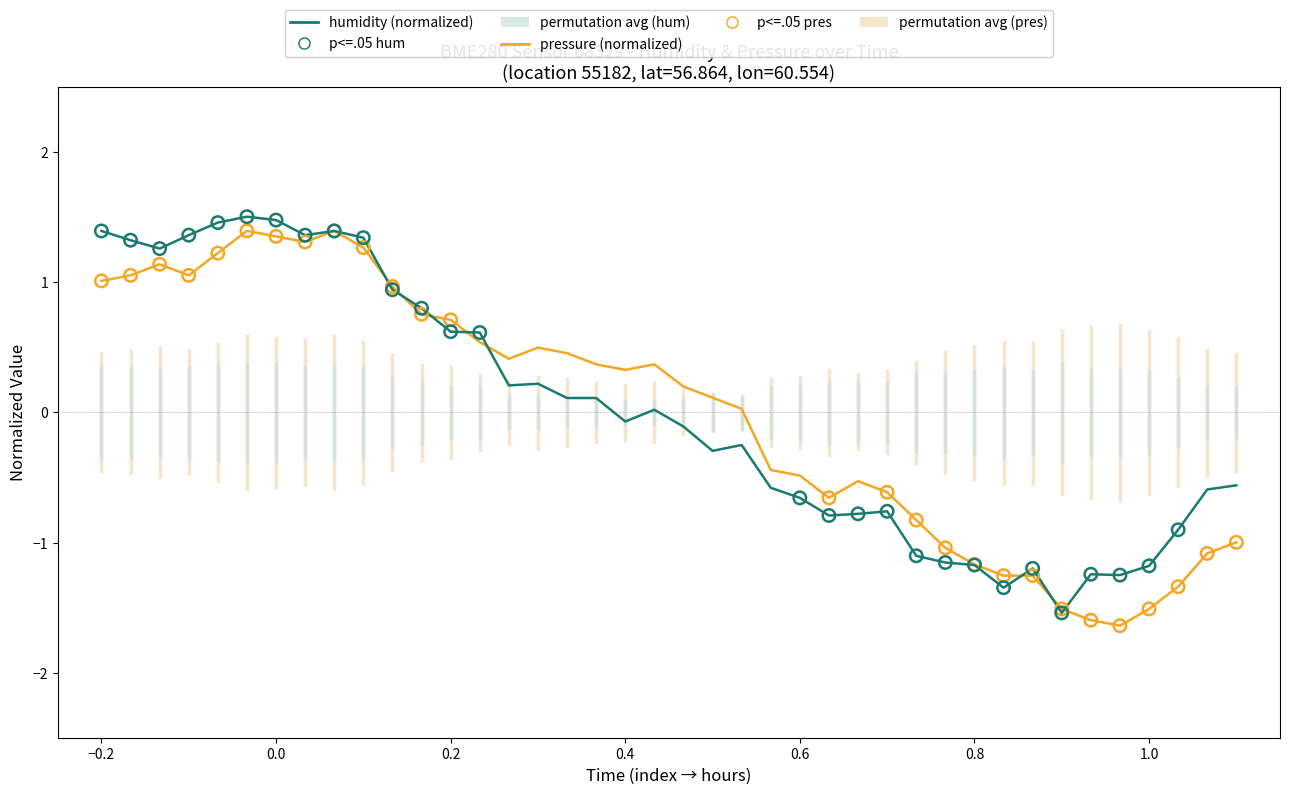

What is the smallest value displayed?

-1.6